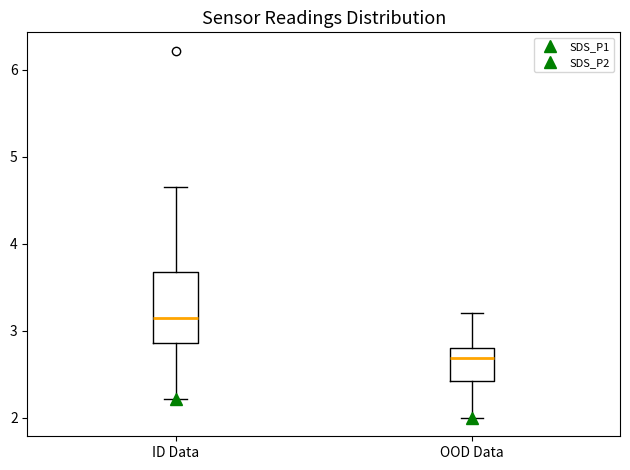

Where does the upper whisker of the box for ID Data end on the y-axis? The values are not printed on the chart, so give them approximately, as read against the axis.

4.7